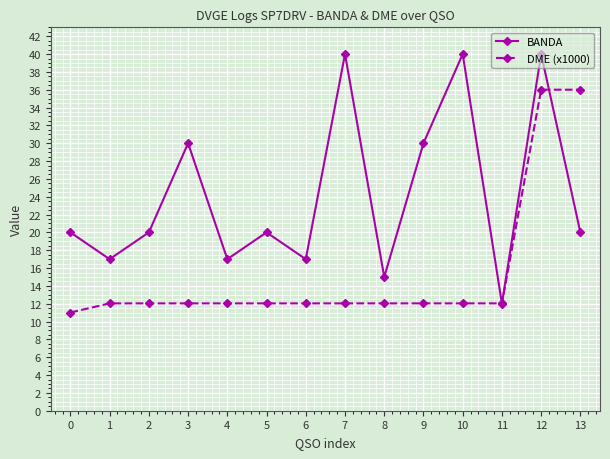

What is the value of the DME (x1000) point at the 6th from the left?

12.0